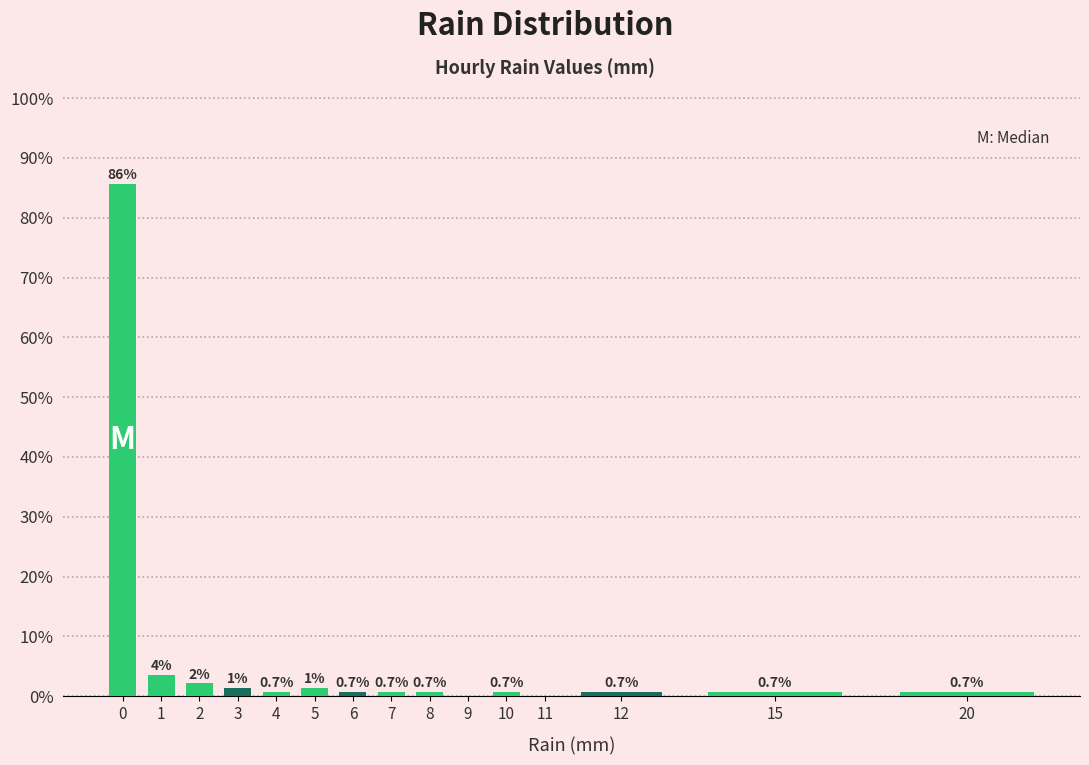

What is the sum of the values at 1 and 15?

4.3